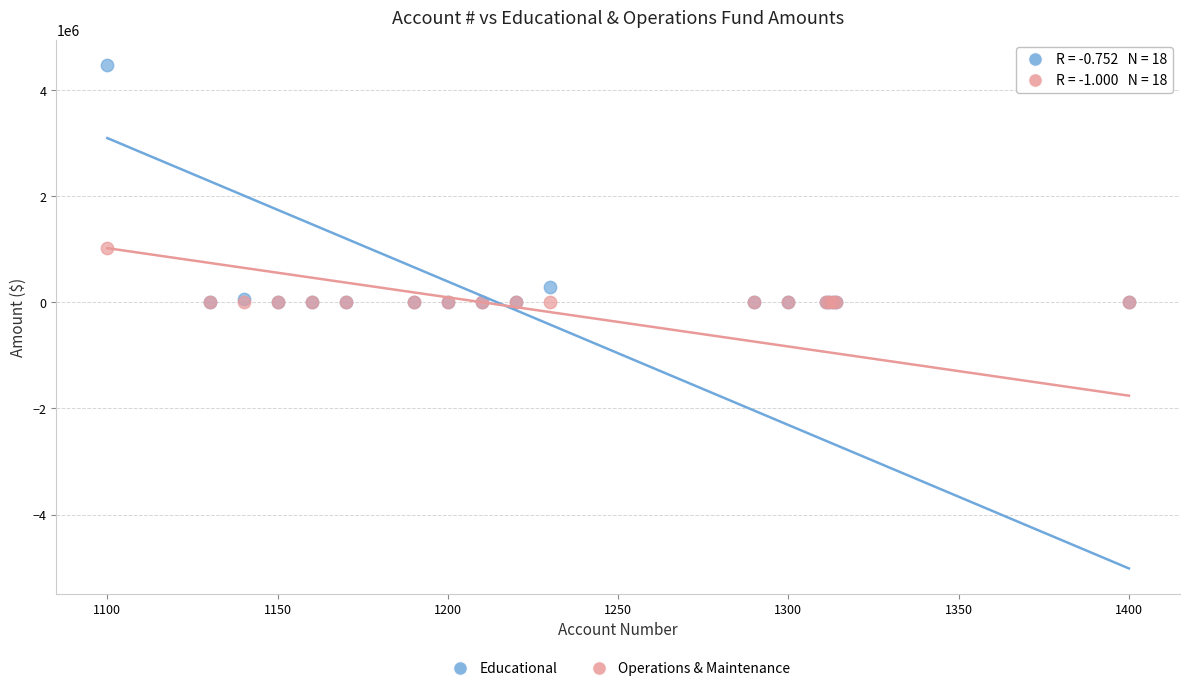

Which series reaches the maximum Y coordinate?

Educational